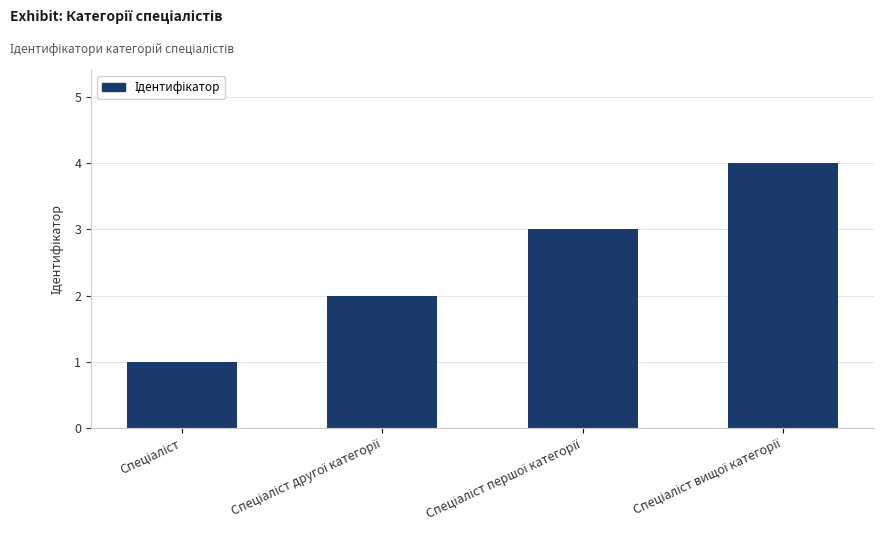

What is the greatest value displayed?

4